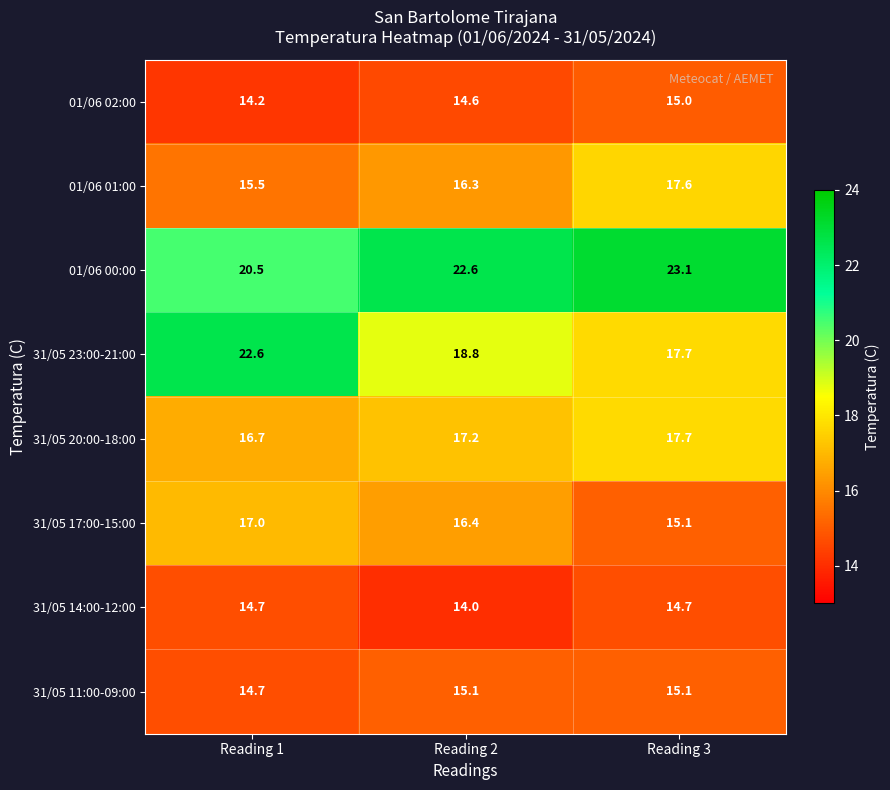

Read the 31/05 20:00-18:00 value at Reading 2.

17.2